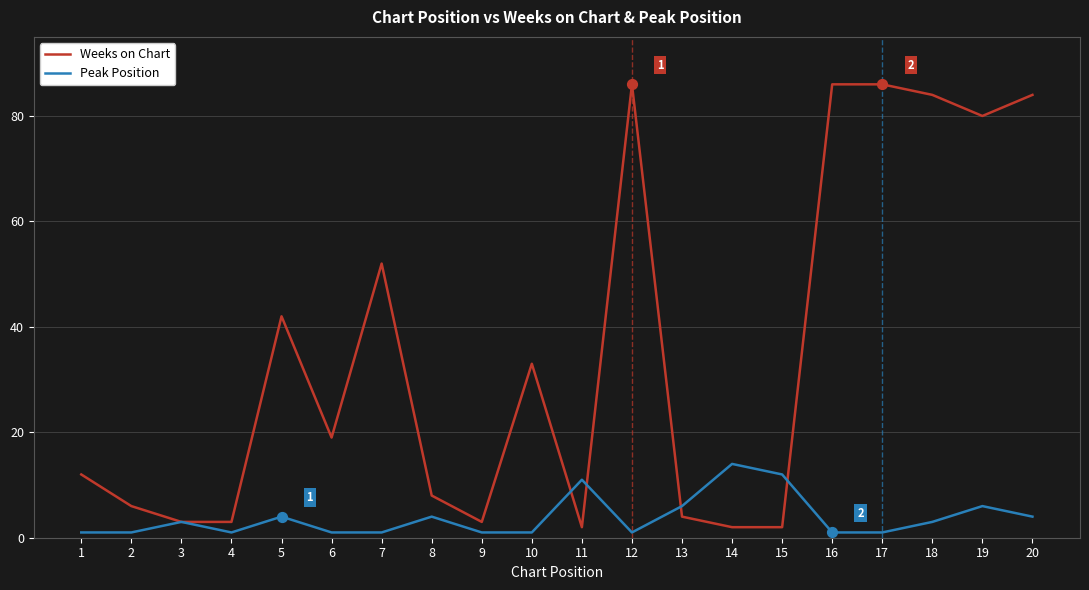

Is the value of Peak Position at 3 greater than the value of Weeks on Chart at 1?

No